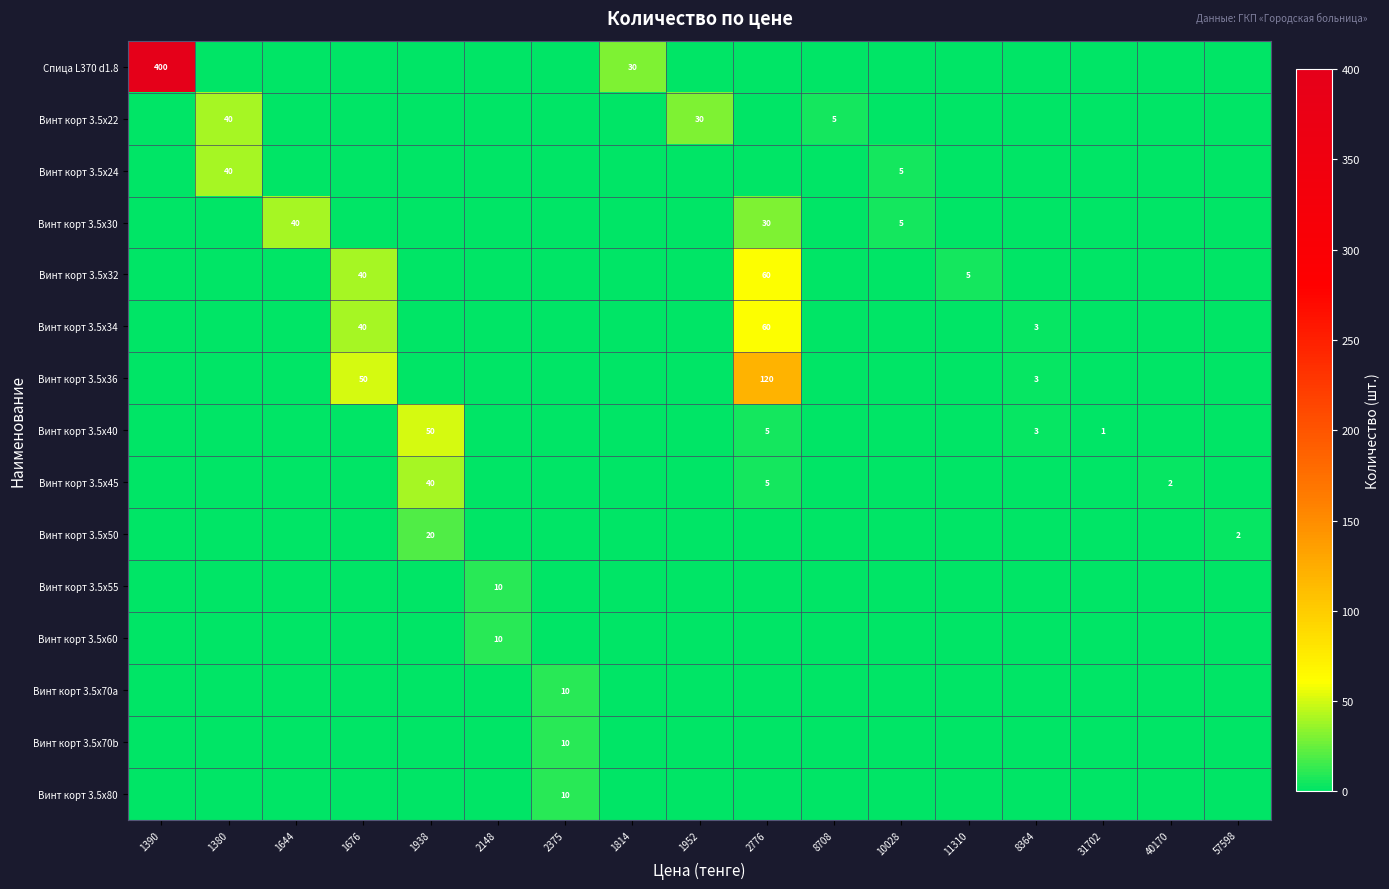

Is it true that Винт корт 3.5x30 equals 71 at 1644?

False